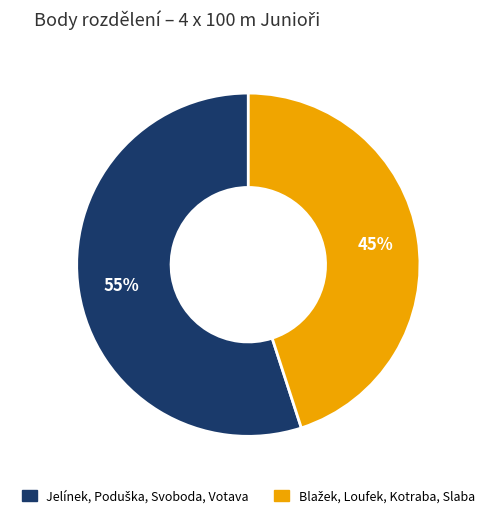

Is there any slice that represents more than half of the pie?

Yes